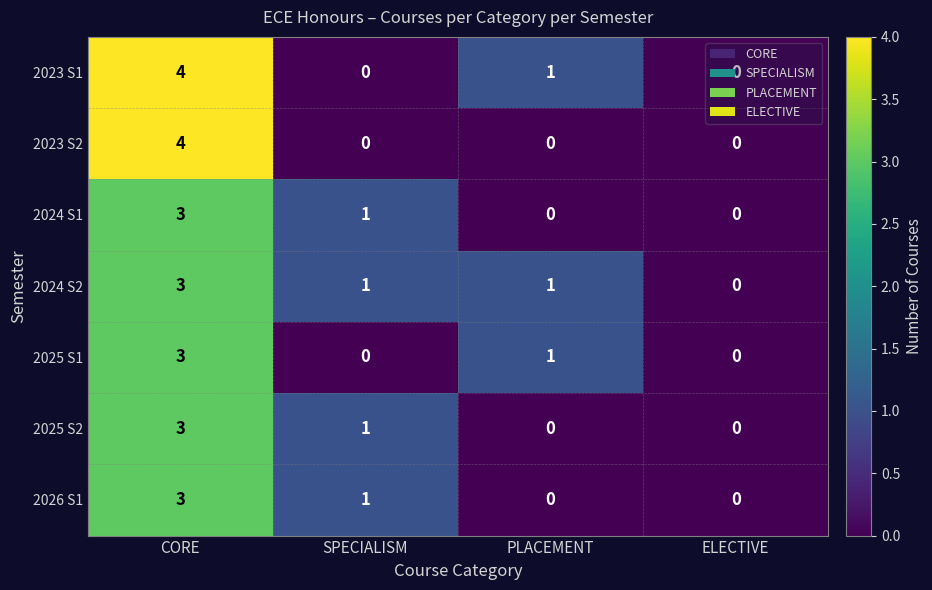

What is the sum of all 2026 S1 values?

4